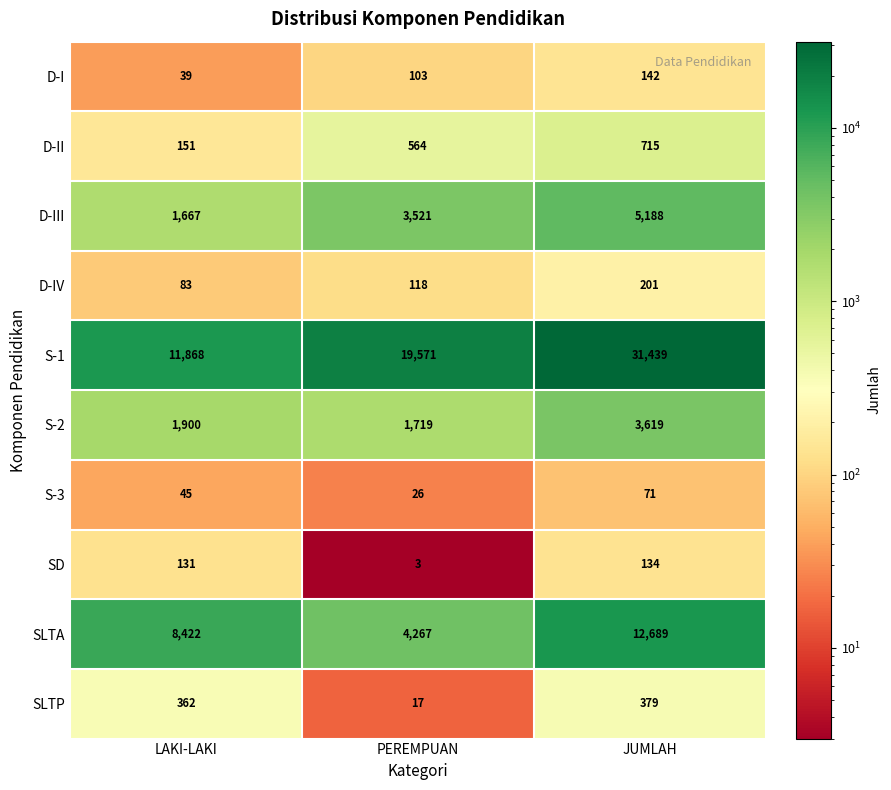

Which series changed the most between PEREMPUAN and JUMLAH?

S-1